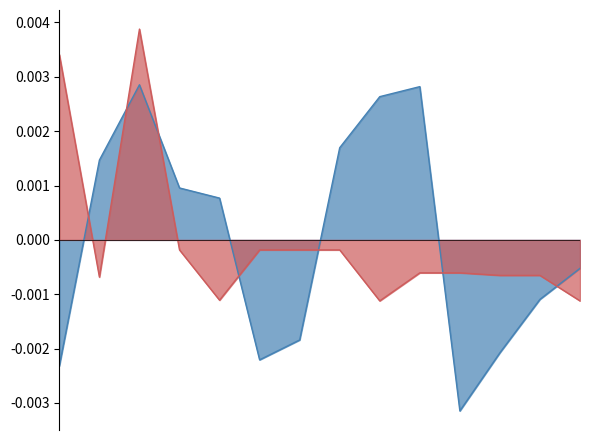

Reading left to right, extract all data points from this chart.

transactionPricePerShare: 2012-12-05=-0.0	2014-09-02=0.0	2015-05-29=0.0	2018-11-26=0.0	2018-12-31=0.0	2020-10-30=-0.0	2020-11-04=-0.0	2021-03-25=0.0	2021-07-07=0.0	2021-07-12=0.0	2022-03-18=-0.0	2023-01-03=-0.0	2023-01-27=-0.0	2023-02-03=-0.0
transactionShares: 2012-12-05=0.0	2014-09-02=-0.0	2015-05-29=0.0	2018-11-26=-0.0	2018-12-31=-0.0	2020-10-30=-0.0	2020-11-04=-0.0	2021-03-25=-0.0	2021-07-07=-0.0	2021-07-12=-0.0	2022-03-18=-0.0	2023-01-03=-0.0	2023-01-27=-0.0	2023-02-03=-0.0